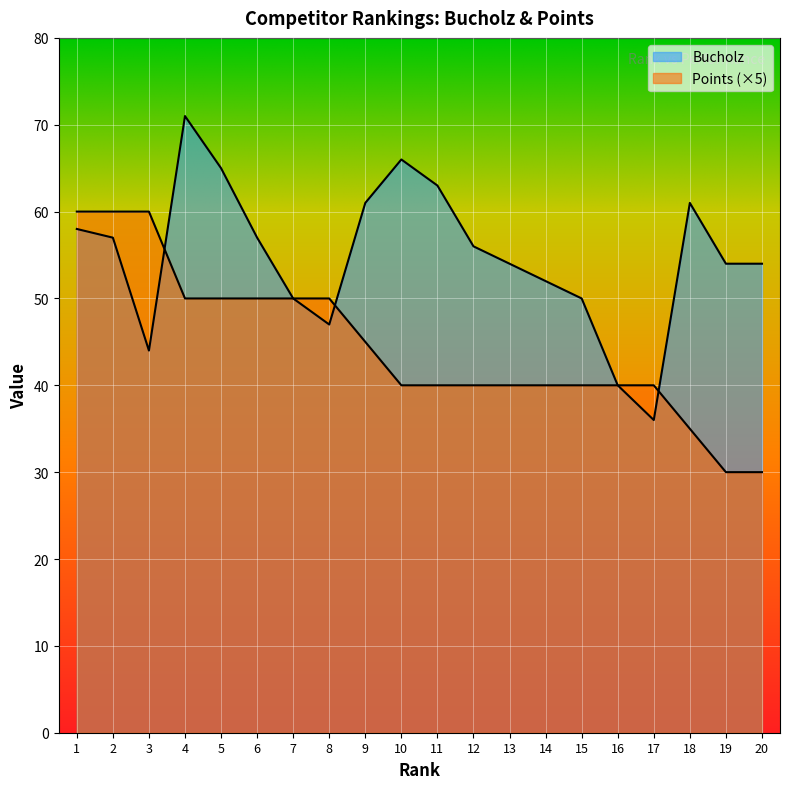

Count the number of data series in this chart.

2